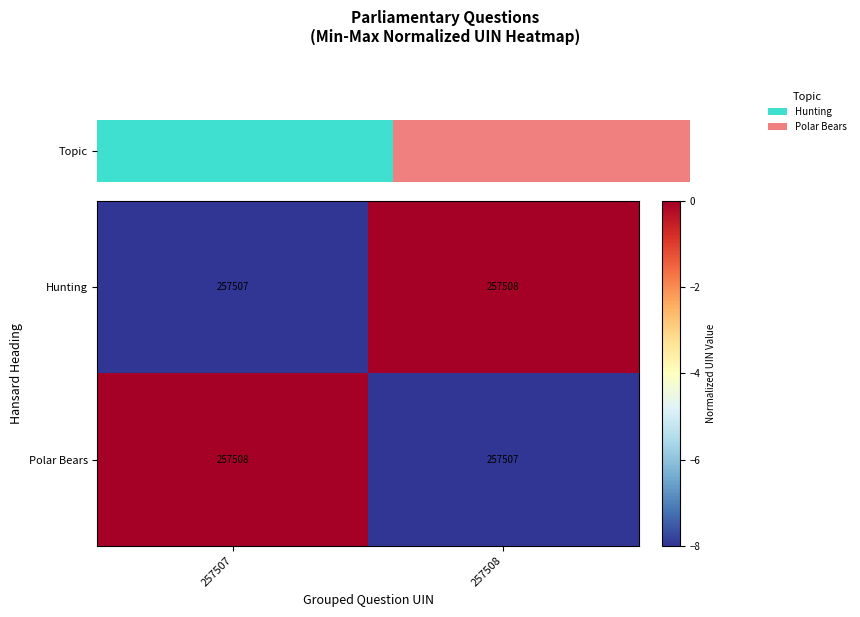

What is the difference between the highest and lowest values at 257507?

8